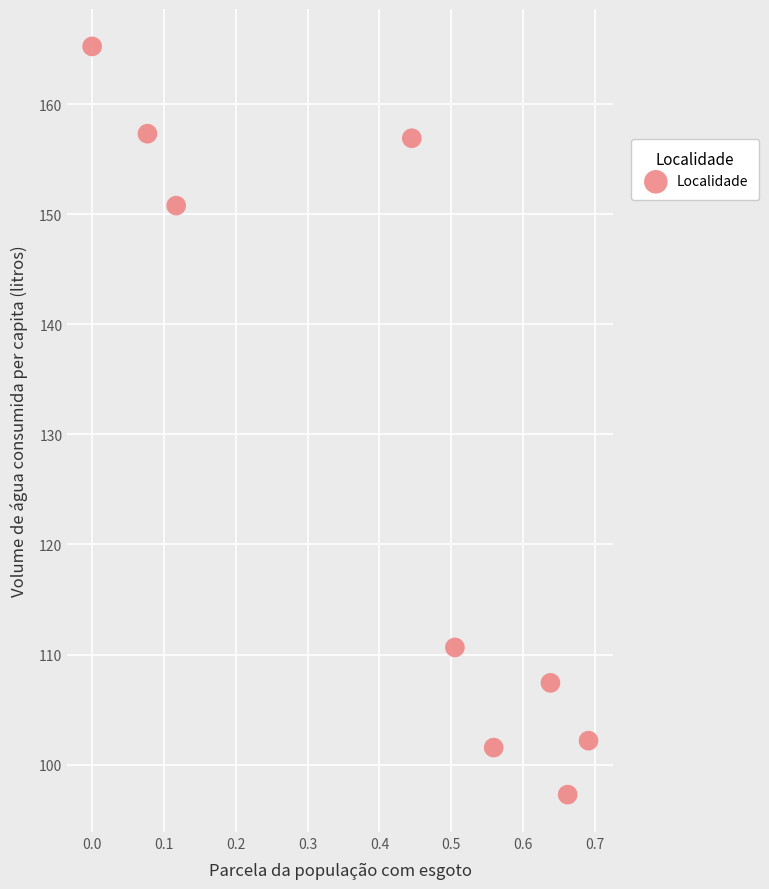

What is the average X value?

0.4